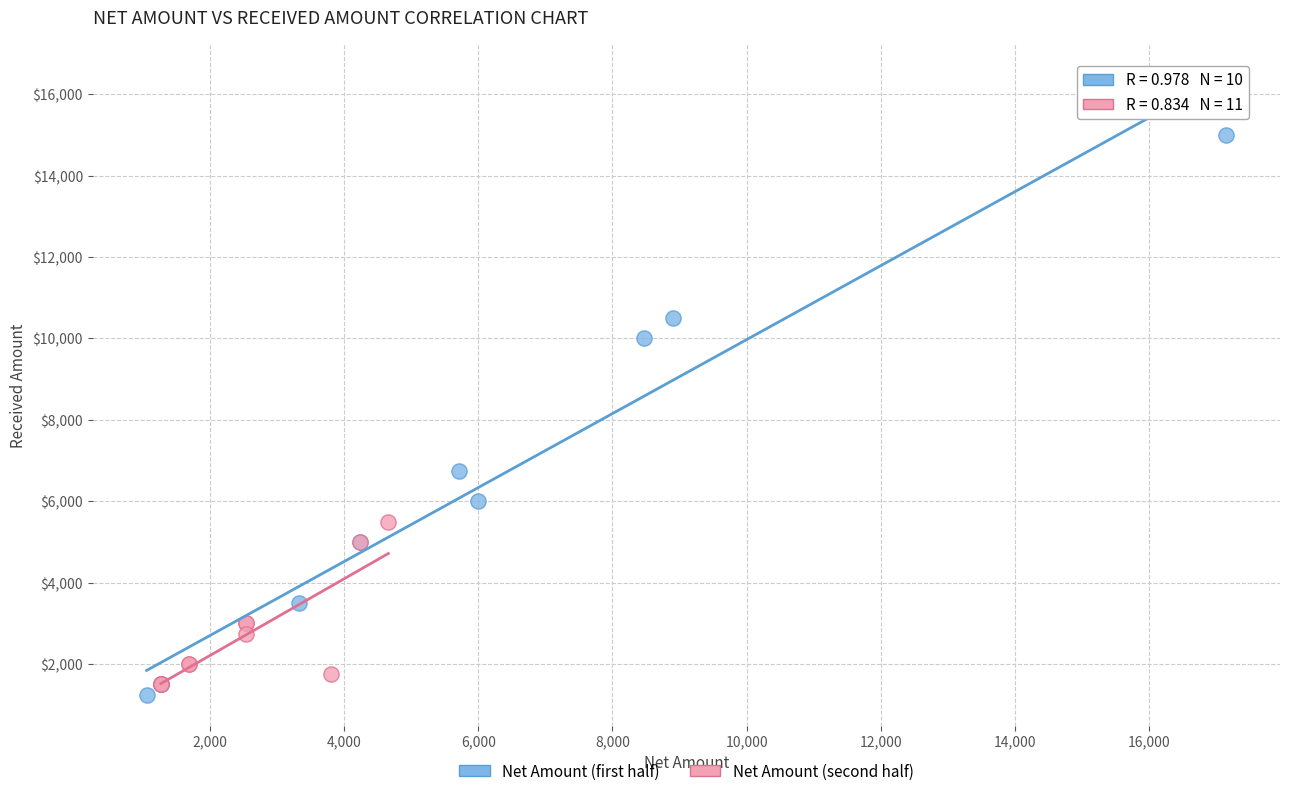

Which series reaches the minimum Y coordinate?

Net Amount (first half)